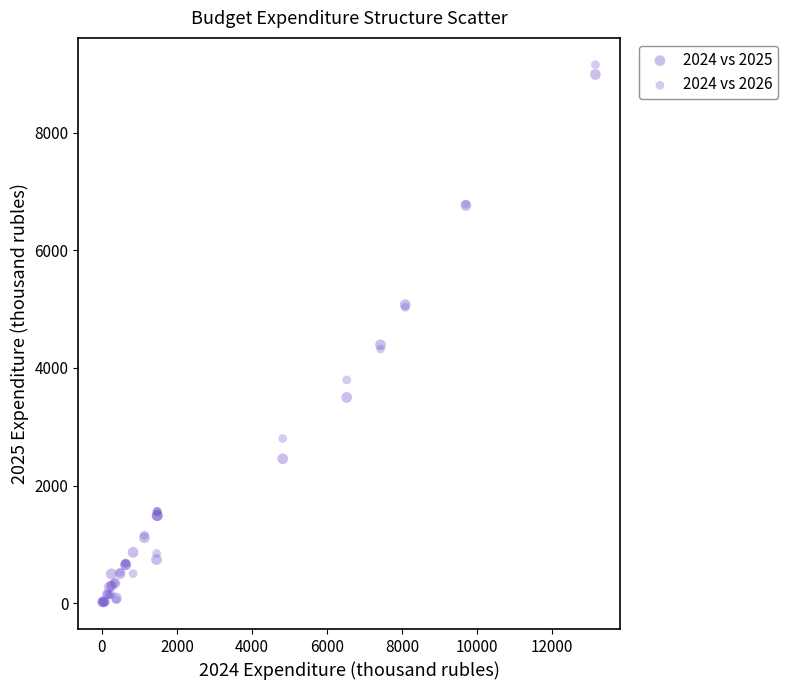

What are all the series names shown in the legend?

2024 vs 2025, 2024 vs 2026